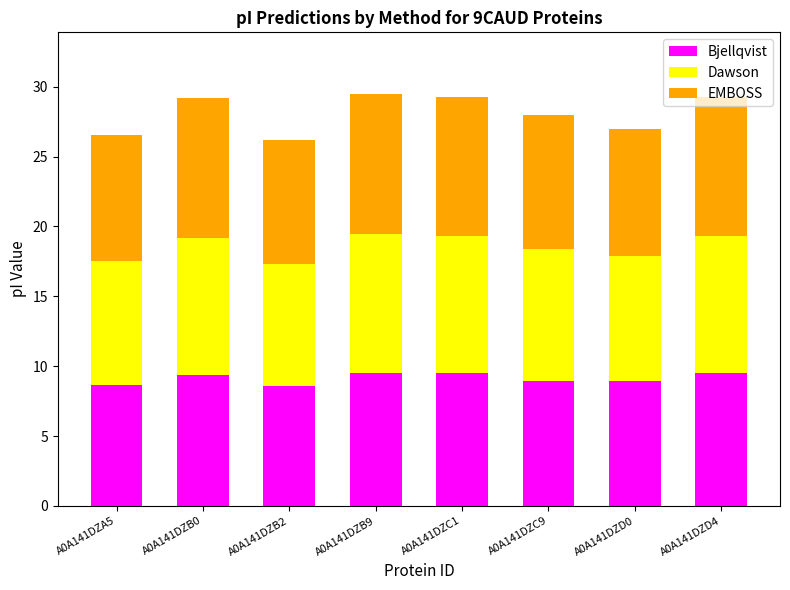

What is the difference between the maximum and minimum values in the Bjellqvist series?

1.0